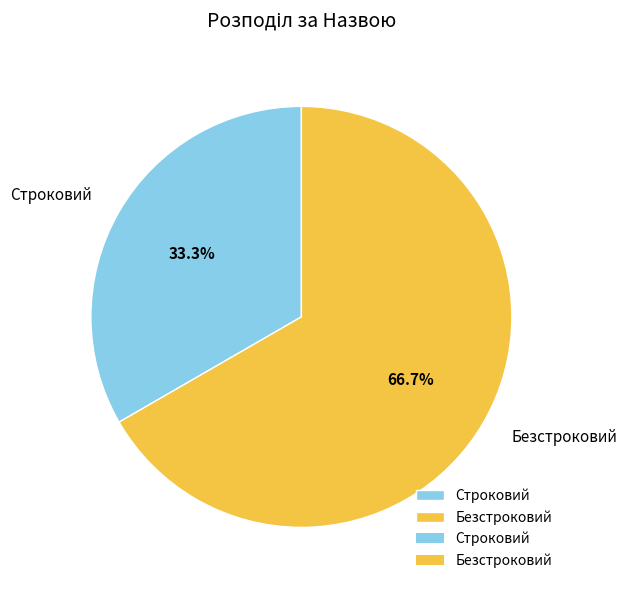

How many slices are in this pie chart?

2